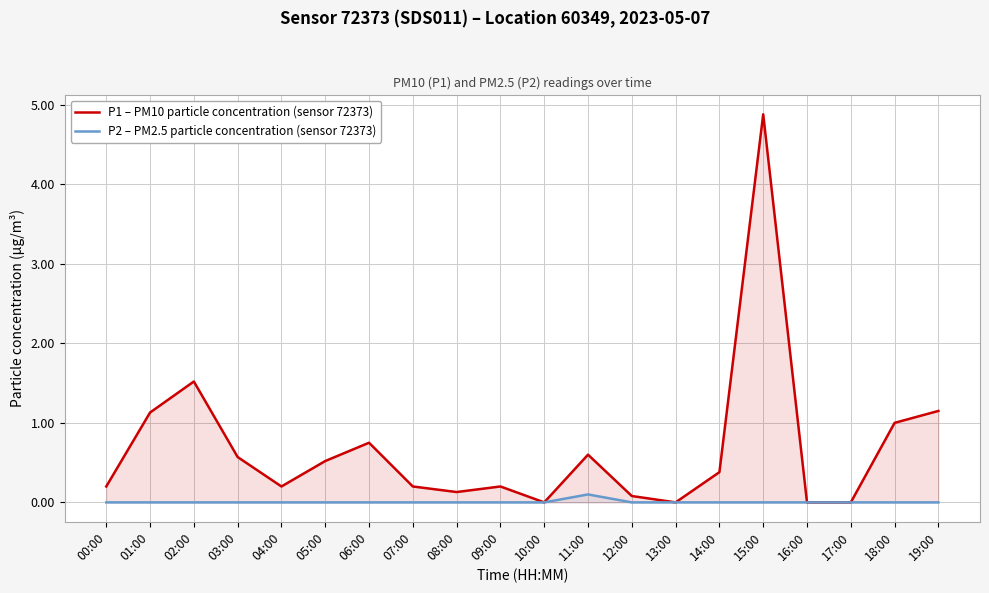

What is the total value across all series at 15:00?

4.9